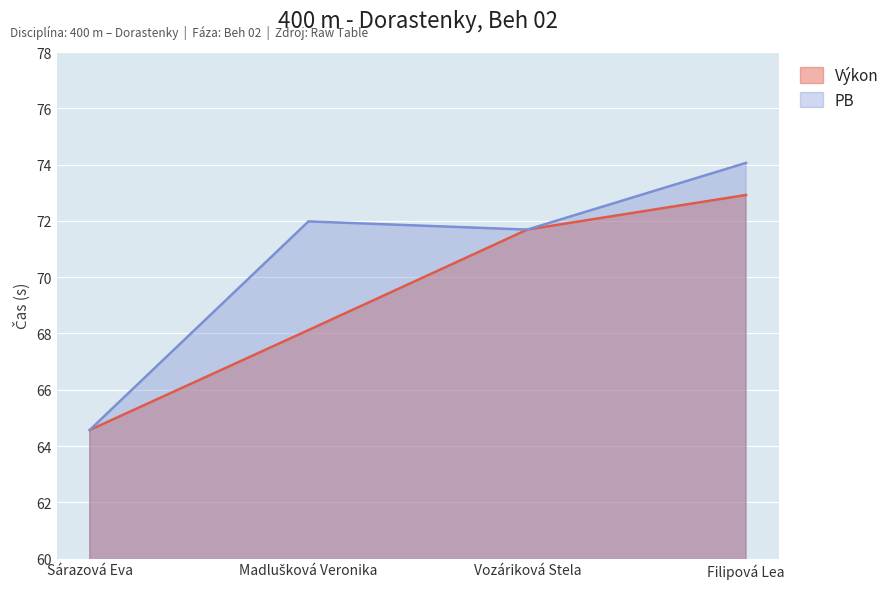

What is the maximum value shown in the chart?

74.1